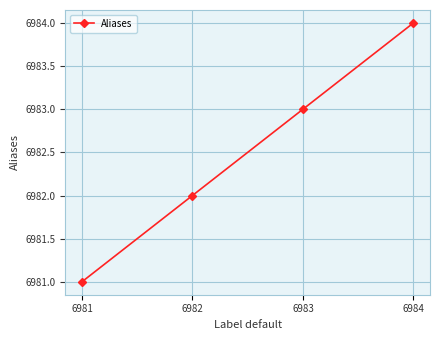

Rank the categories by value from lowest to highest.

6981, 6982, 6983, 6984